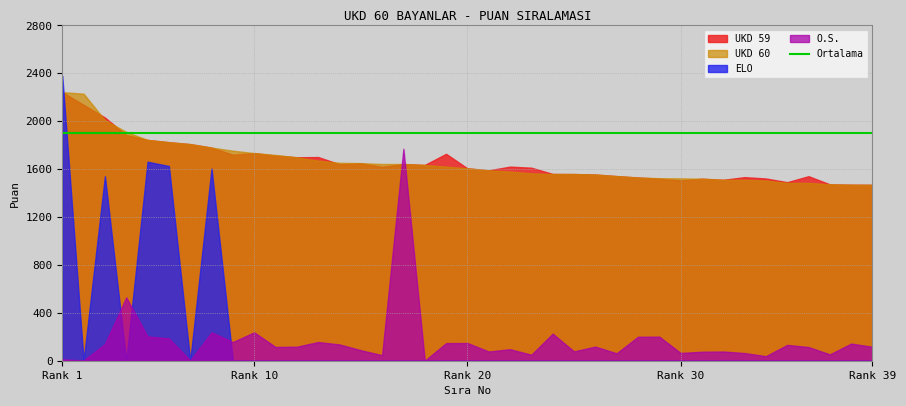

In ELO, how many points are lower than both neighbors (excluding endpoints)?

3